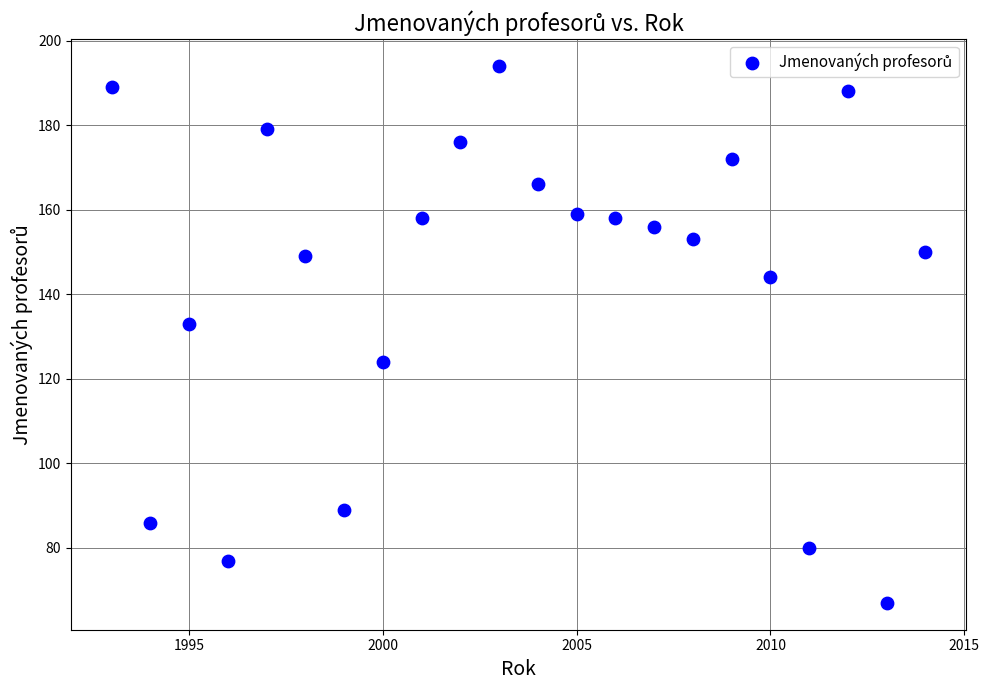

What is the range of X values (max minus min)?

21